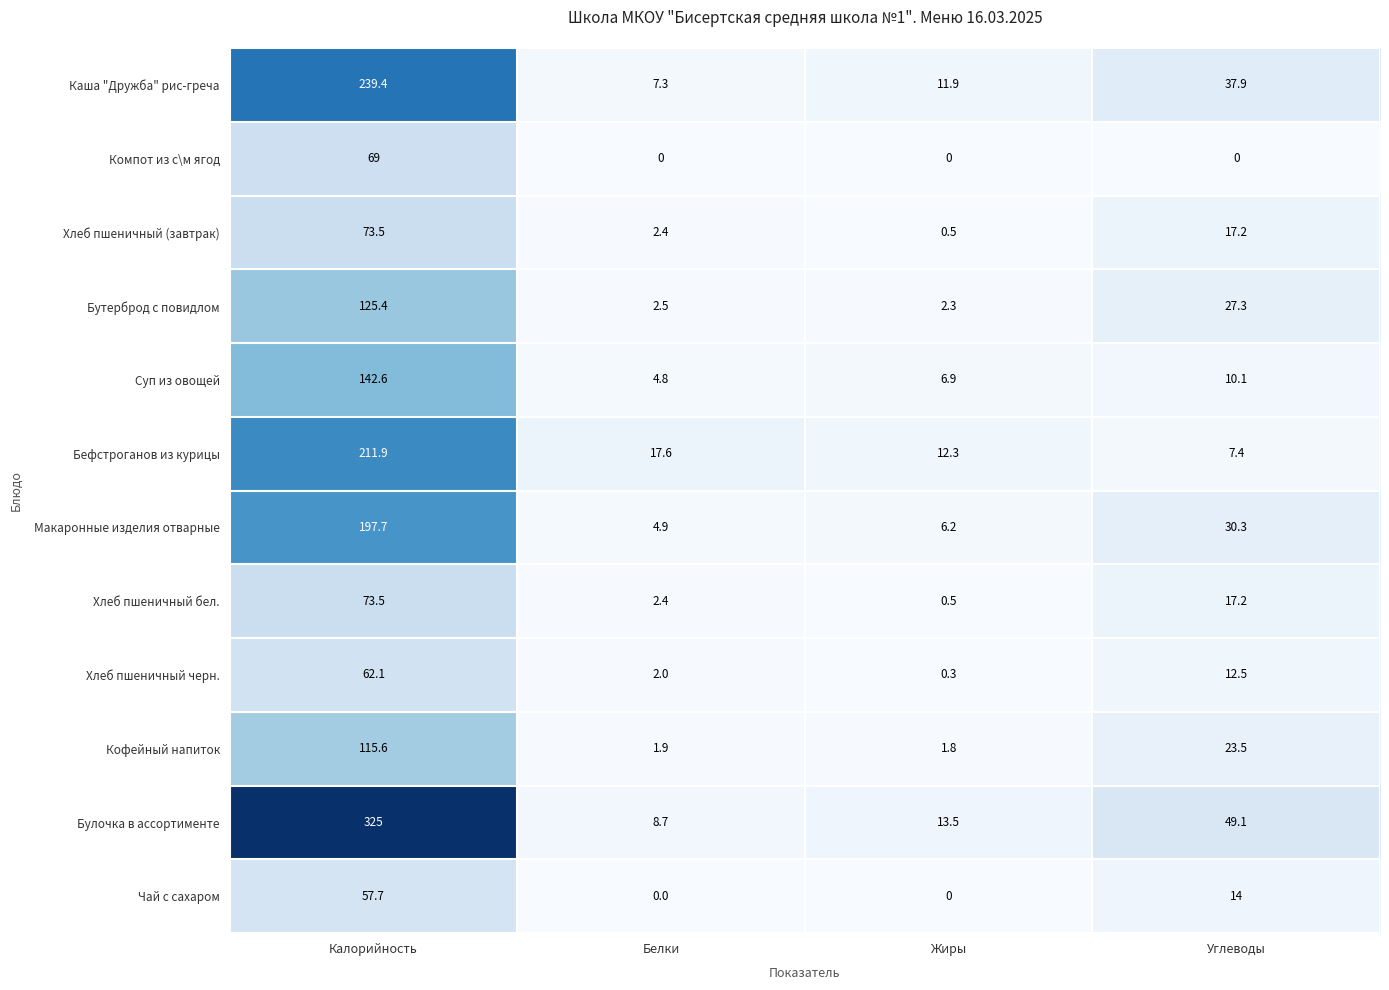

At which category is the sum across all series the highest?

Калорийность